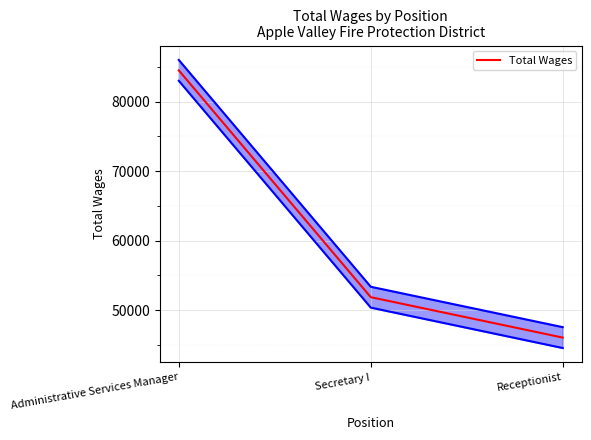

Which has a higher value, Receptionist or Secretary I?

Secretary I